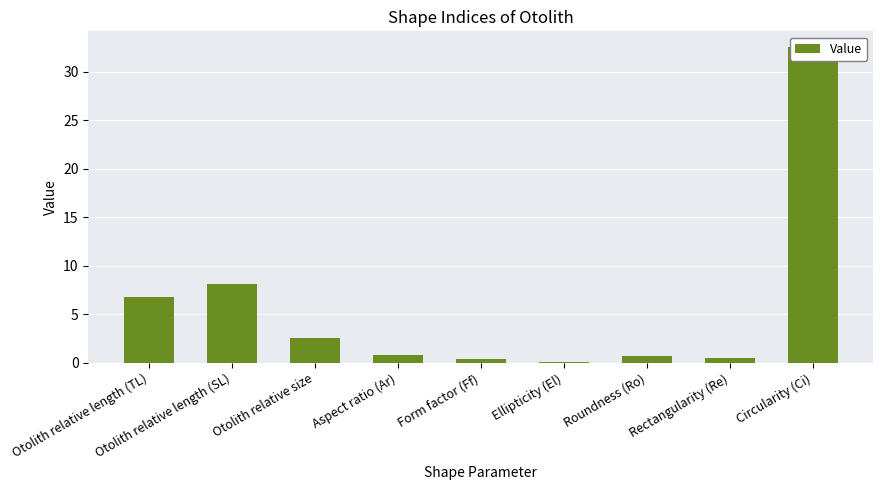

What is the label of the 3rd bar from the right?

Roundness (Ro)